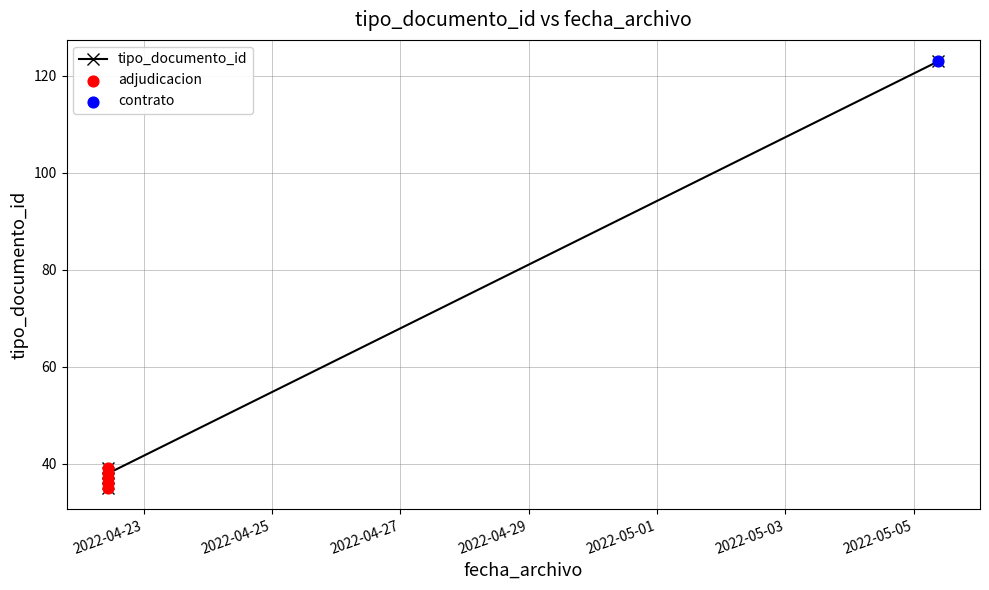

What is the change in value from 2022-04-22 10:41:22 to 2022-04-22 10:50:17?

+3